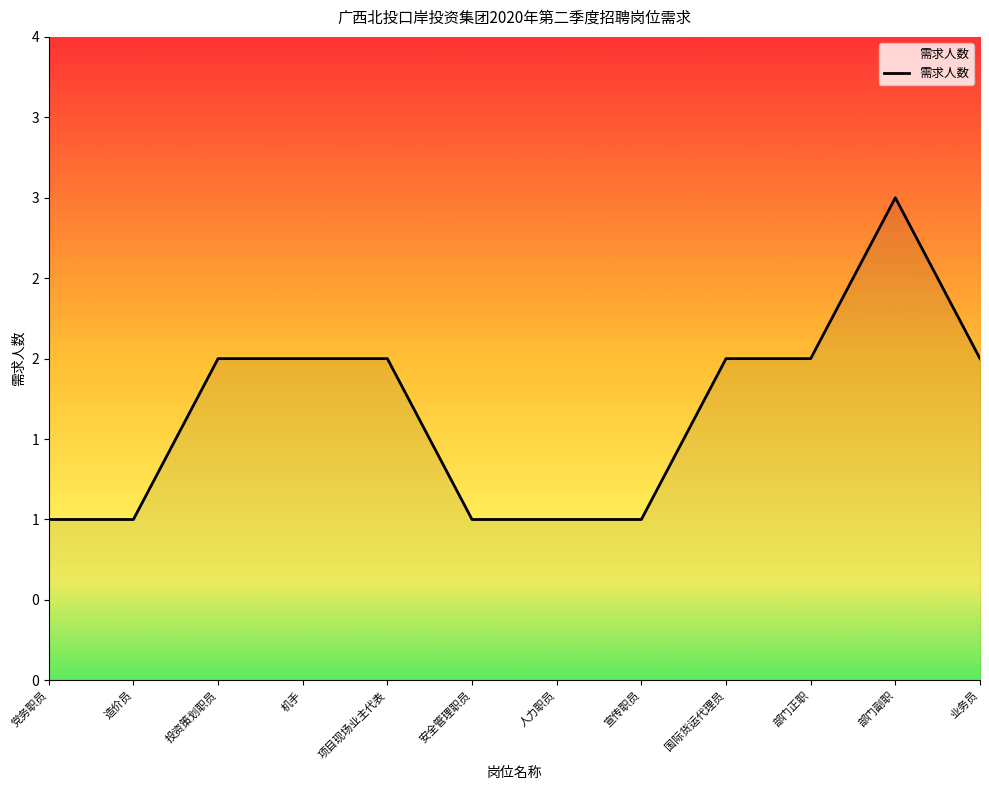

What is the label of the 3rd point from the left?

投资策划职员